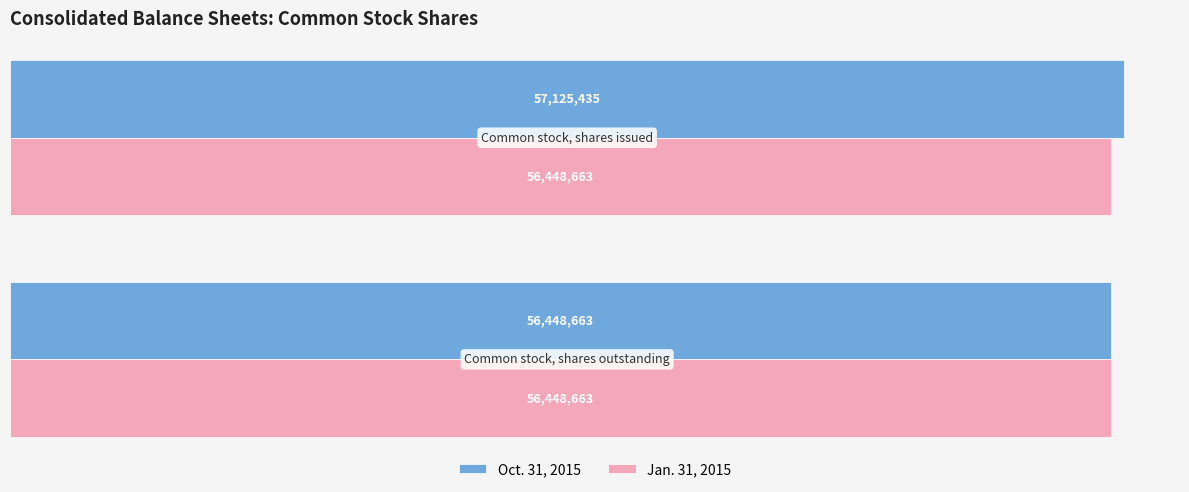

What are all the series names shown in the legend?

Oct. 31, 2015, Jan. 31, 2015